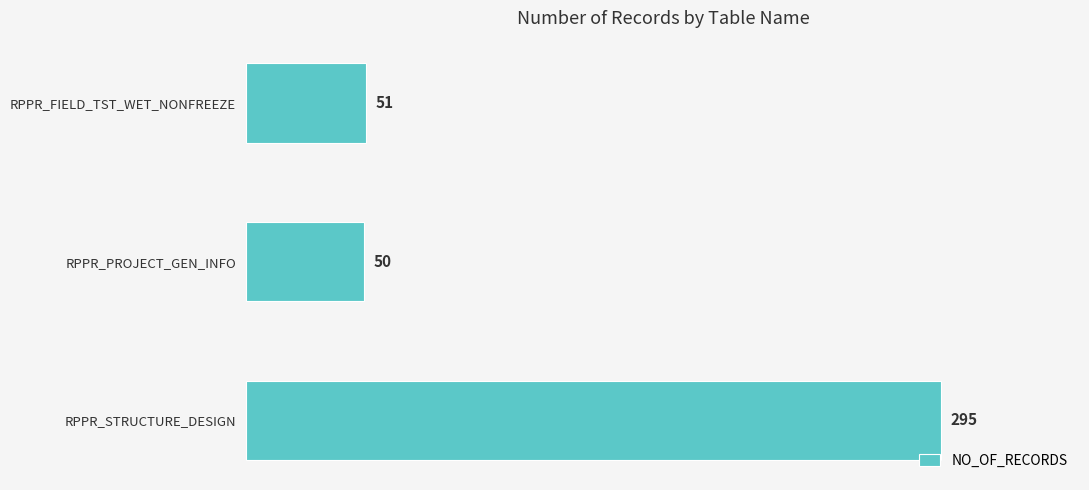

What is the approximate value at RPPR_PROJECT_GEN_INFO, to the nearest 10?

50